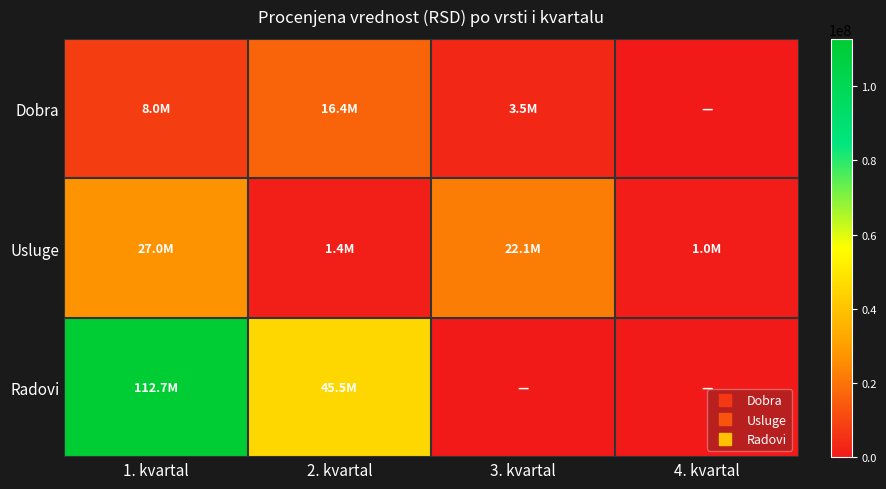

Rank the series at 4. kvartal from lowest to highest value.

Dobra, Radovi, Usluge